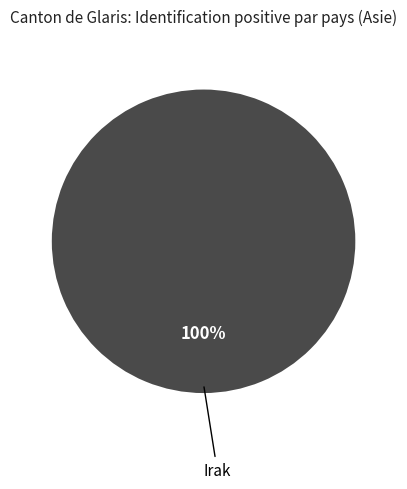

Is it true that Irak is 87% of the pie?

False